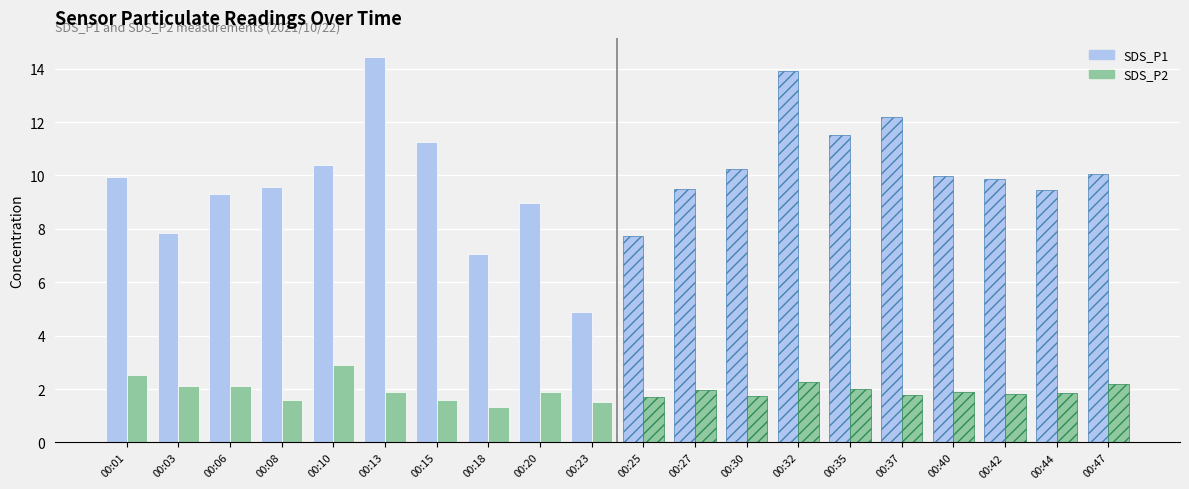

Between 00:06 and 00:10, which series saw the biggest shift?

SDS_P1